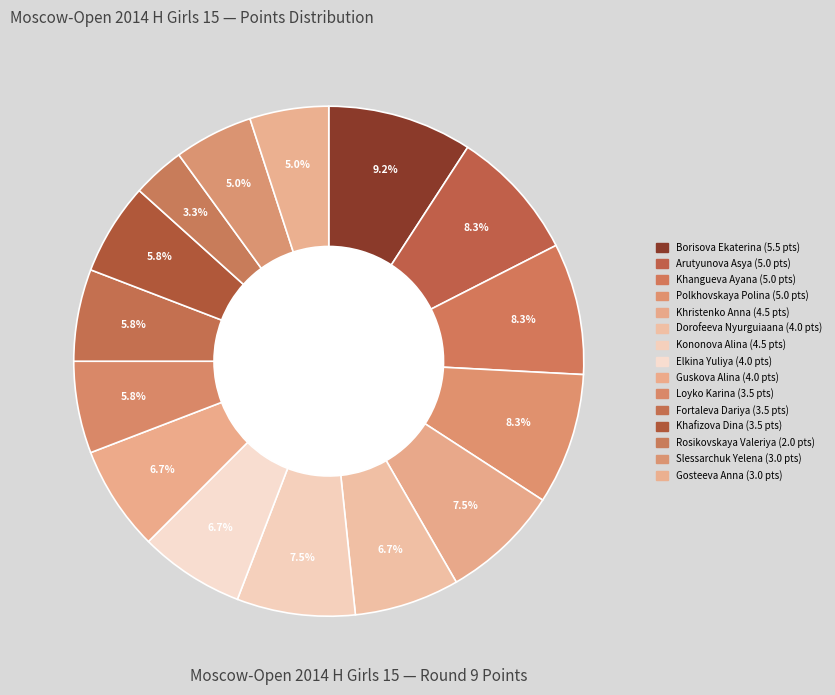

To the nearest percent, what is the difference between the largest and smallest slice percentages?

6%